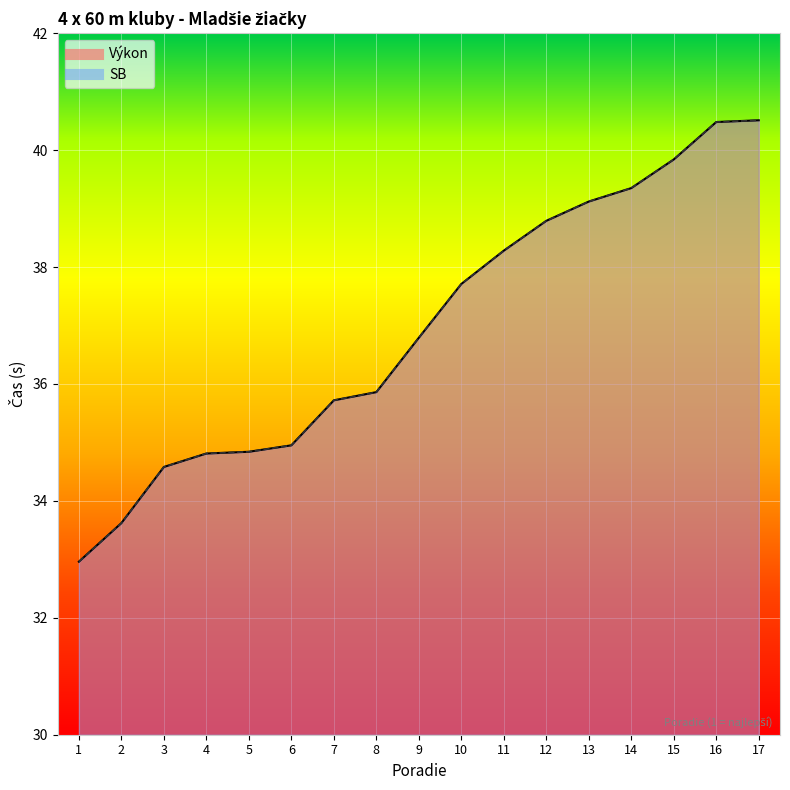

Is the value of Výkon at 15 greater than the value of SB at 11?

Yes